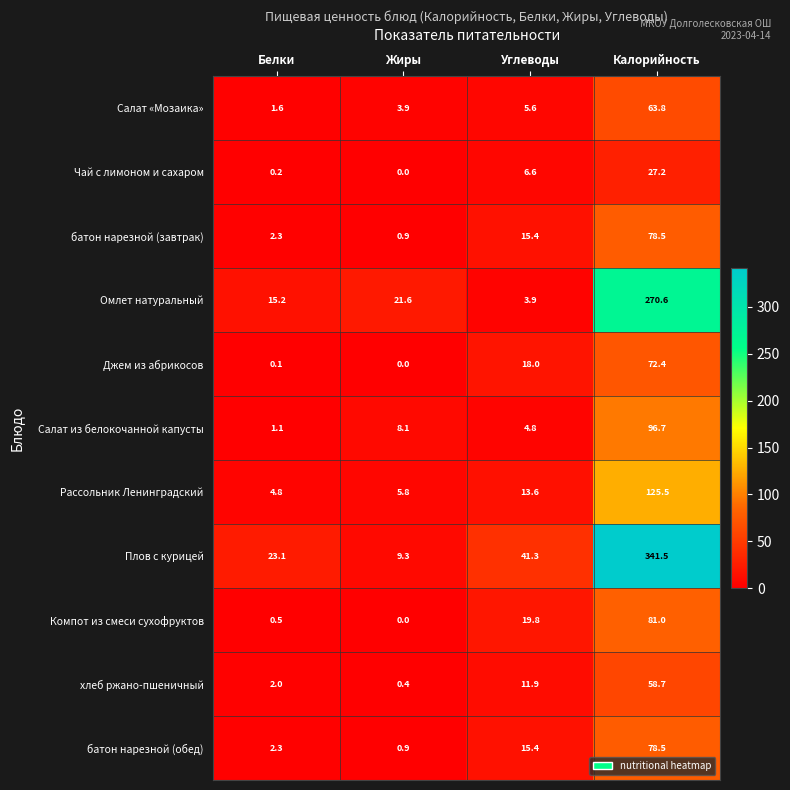

Which series has the widest spread of values?

Плов с курицей